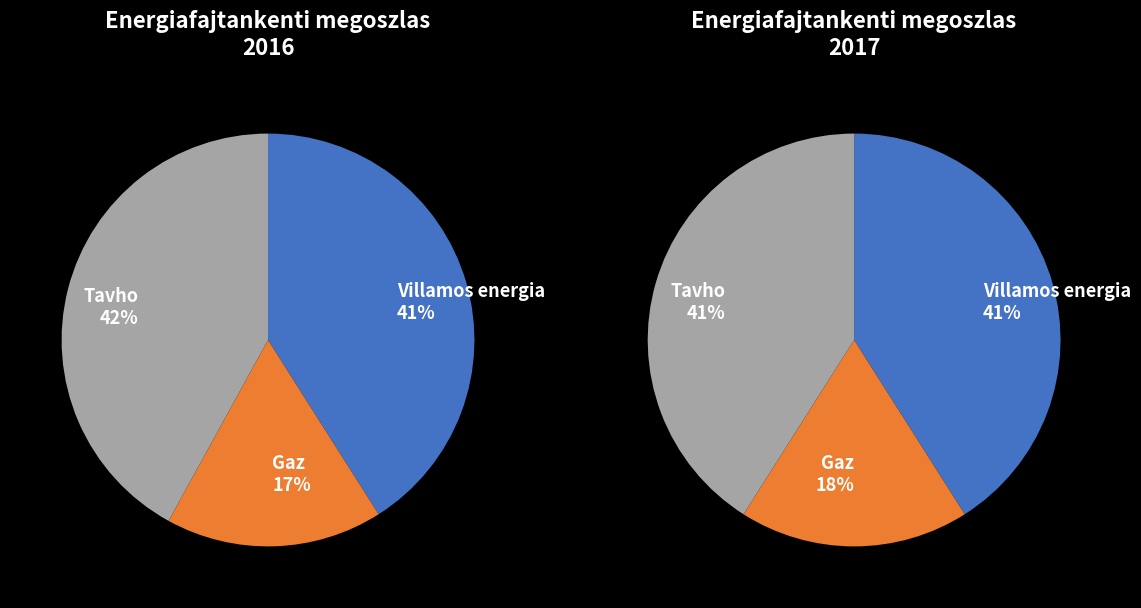

Is it true that 0.008 is 18% of the pie?

False